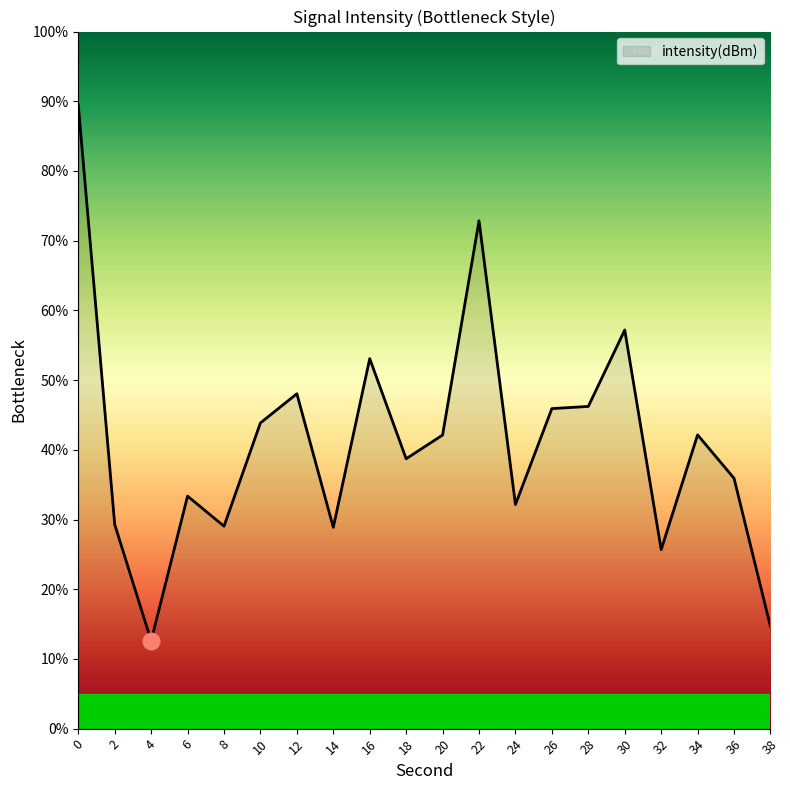

What is the change in value from 4 to 14?

+16.3